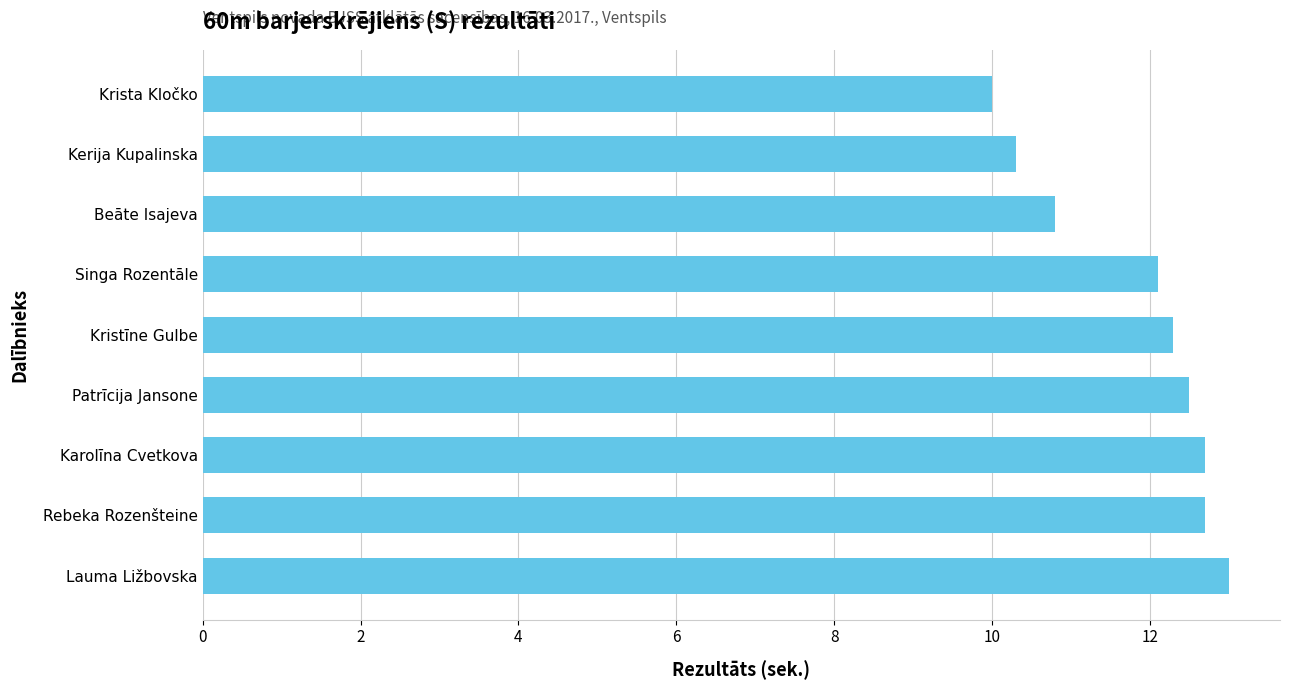

How many data points does each series have?

9